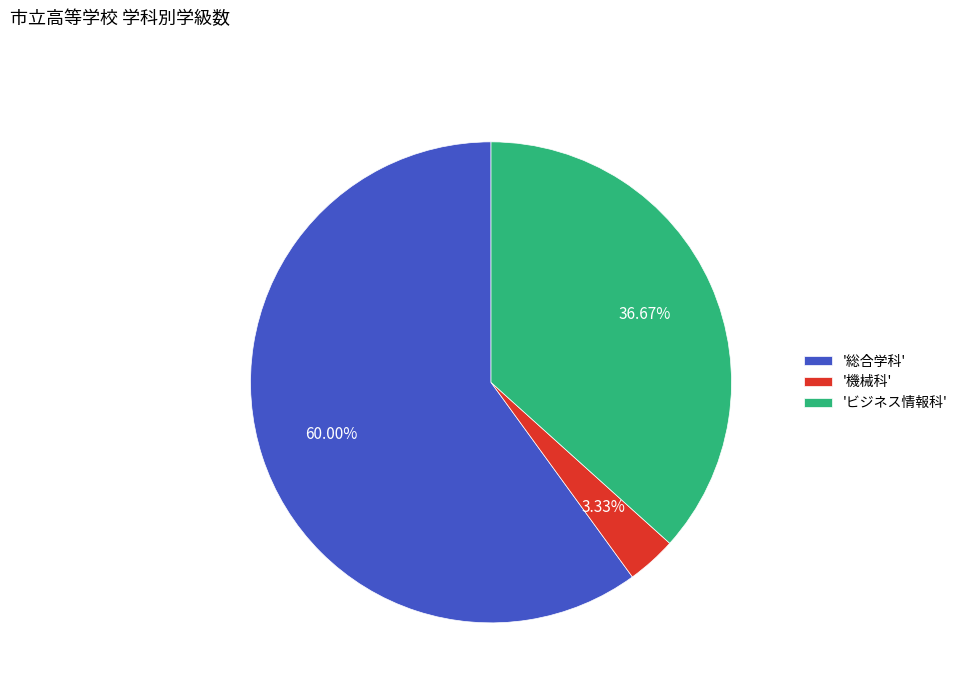

How many slices are in this pie chart?

3